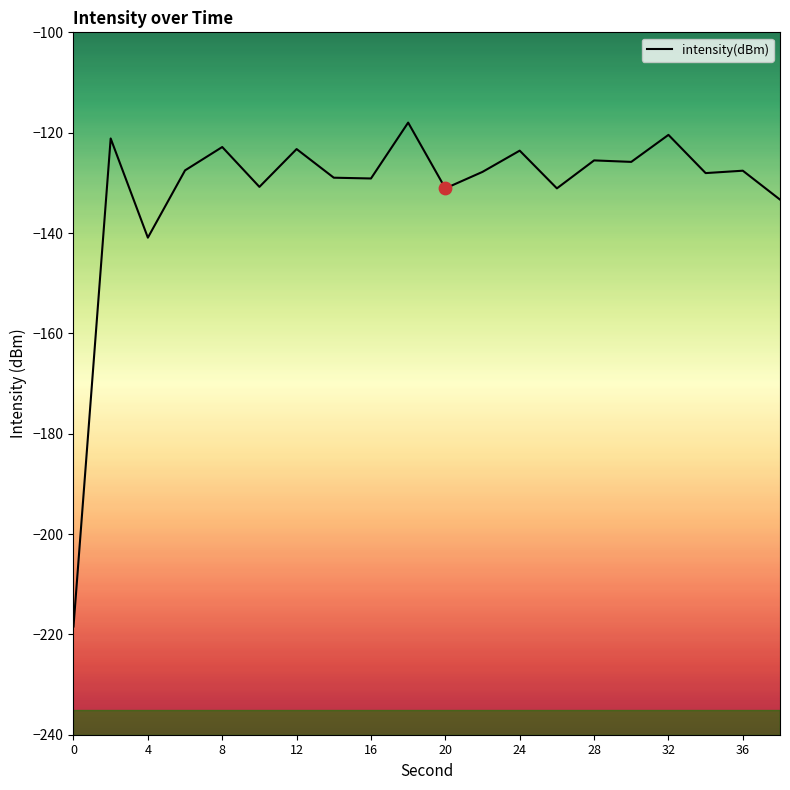

What is the maximum value shown in the chart?

-118.0